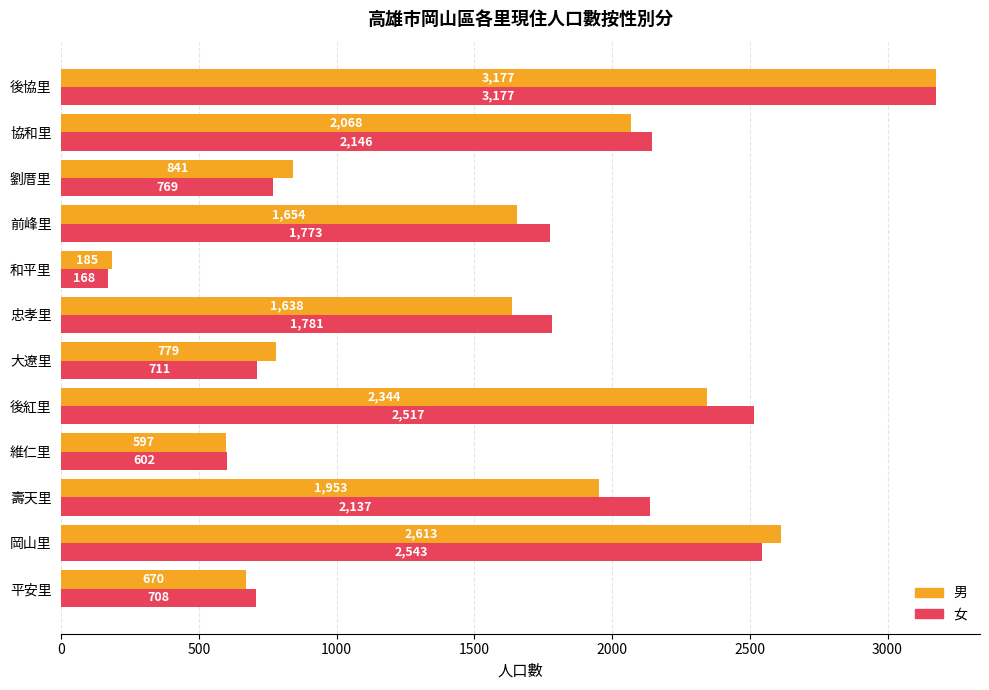

At which category does the chart reach its peak across all series?

後協里